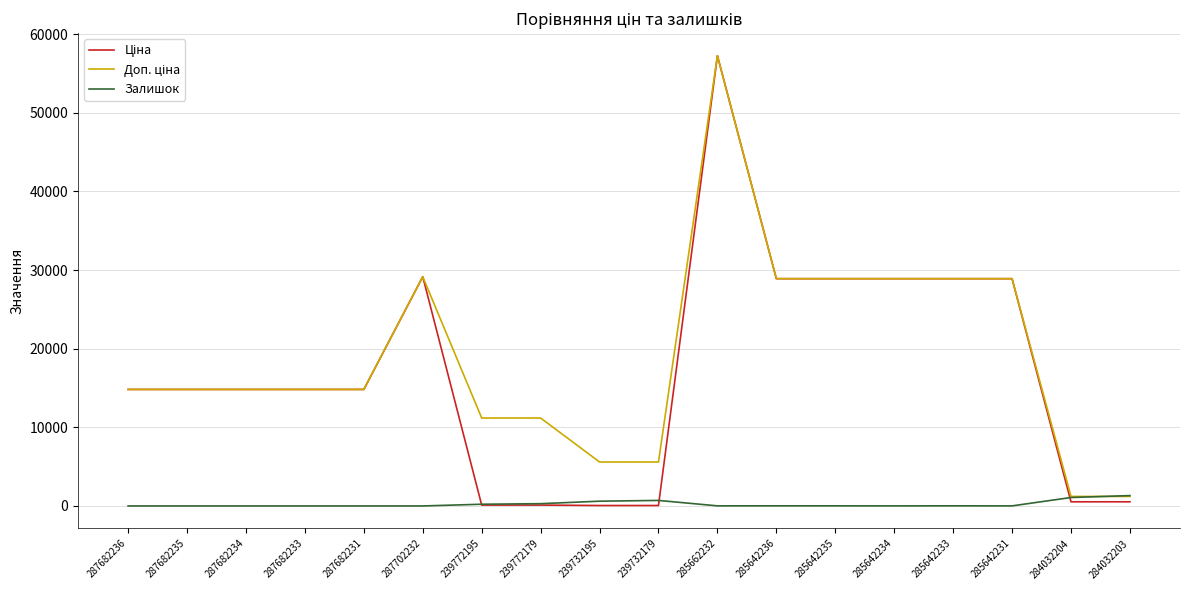

At which category is the sum across all series the highest?

285662232